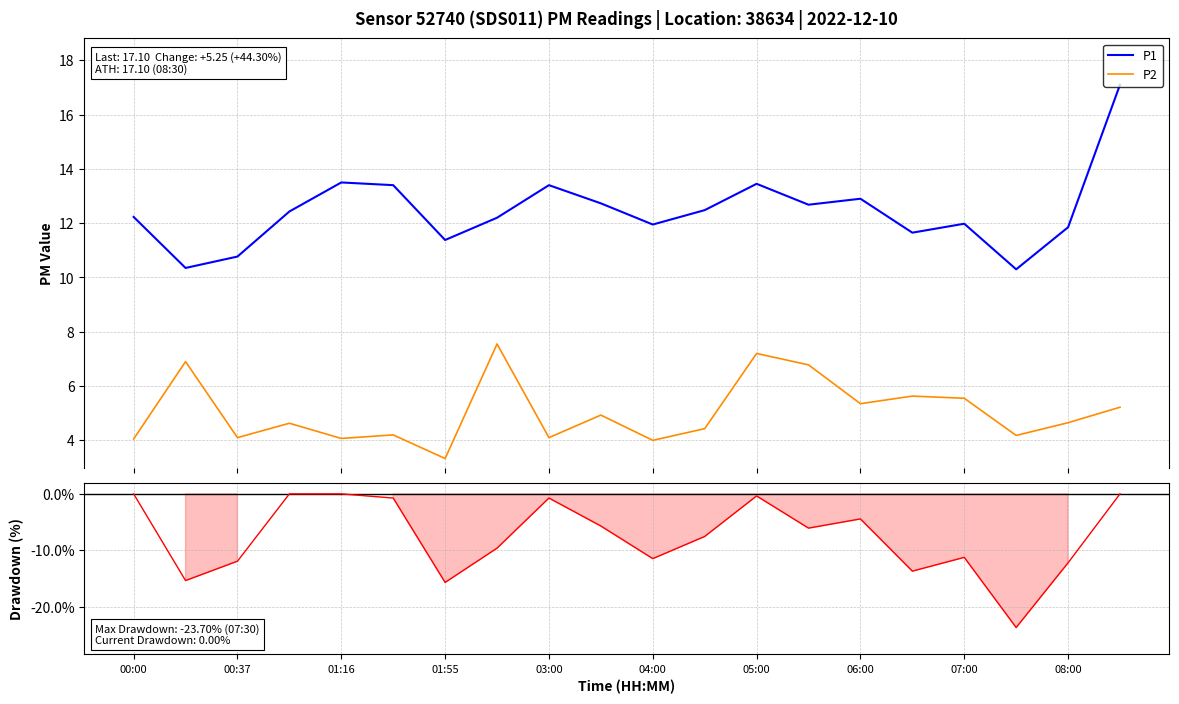

True or false: P1 and P2 intersect in this chart.

False